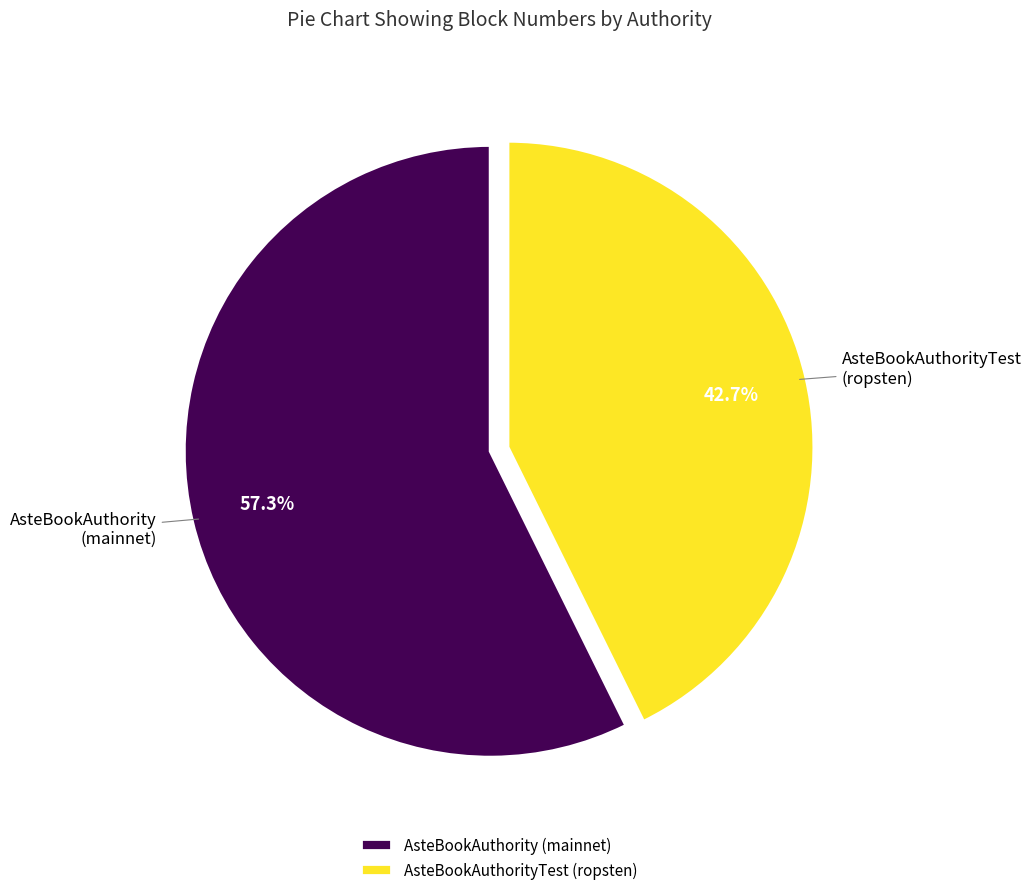

What is the smallest slice in the pie chart?

AsteBookAuthorityTest (ropsten)